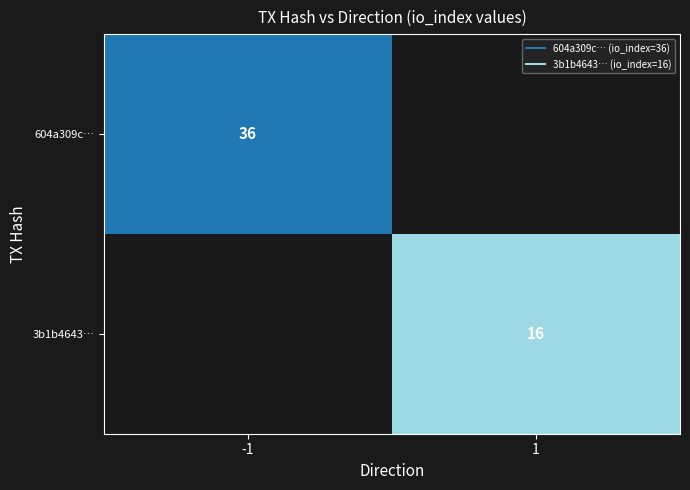

Which has a higher value, io_index or direction?

io_index